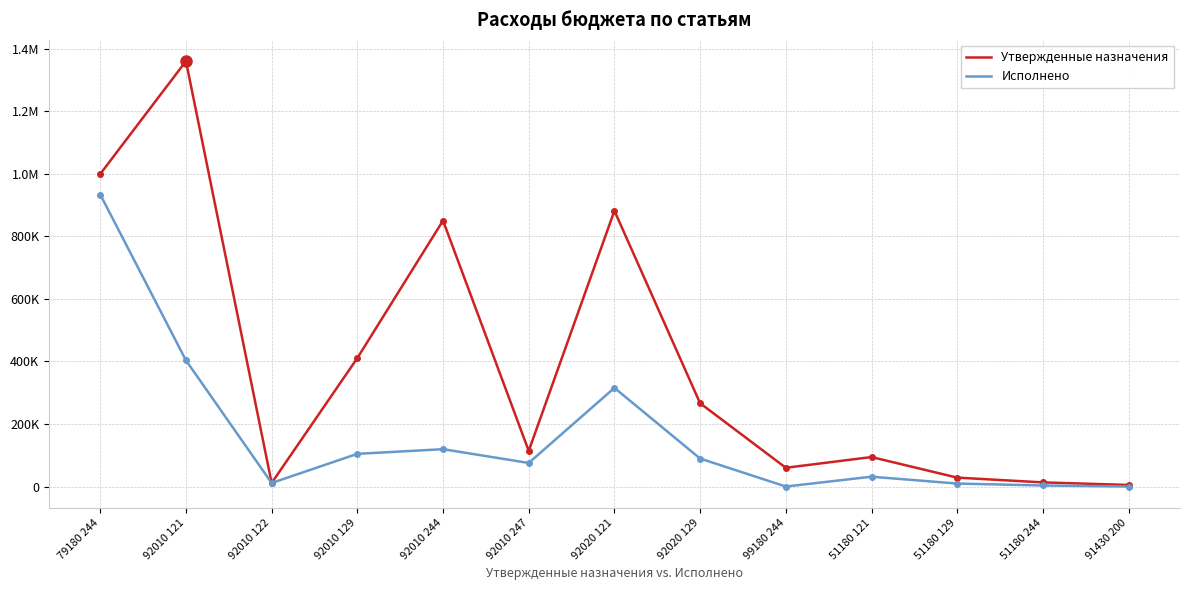

Does the chart display data point markers on the line(s)?

No